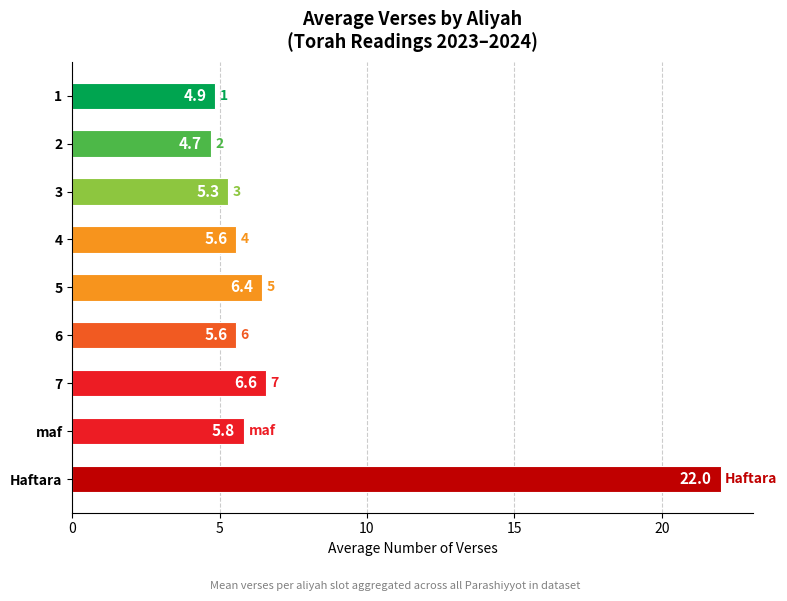

What is the sum of the values at 7 and 6?

12.1